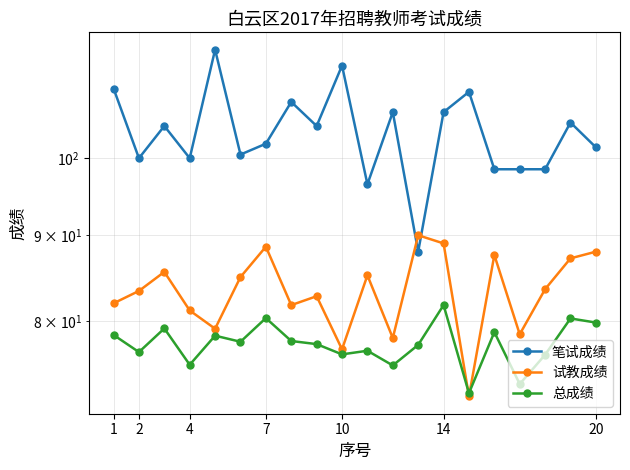

List the series in order of their overall mean, lowest first.

总成绩, 试教成绩, 笔试成绩